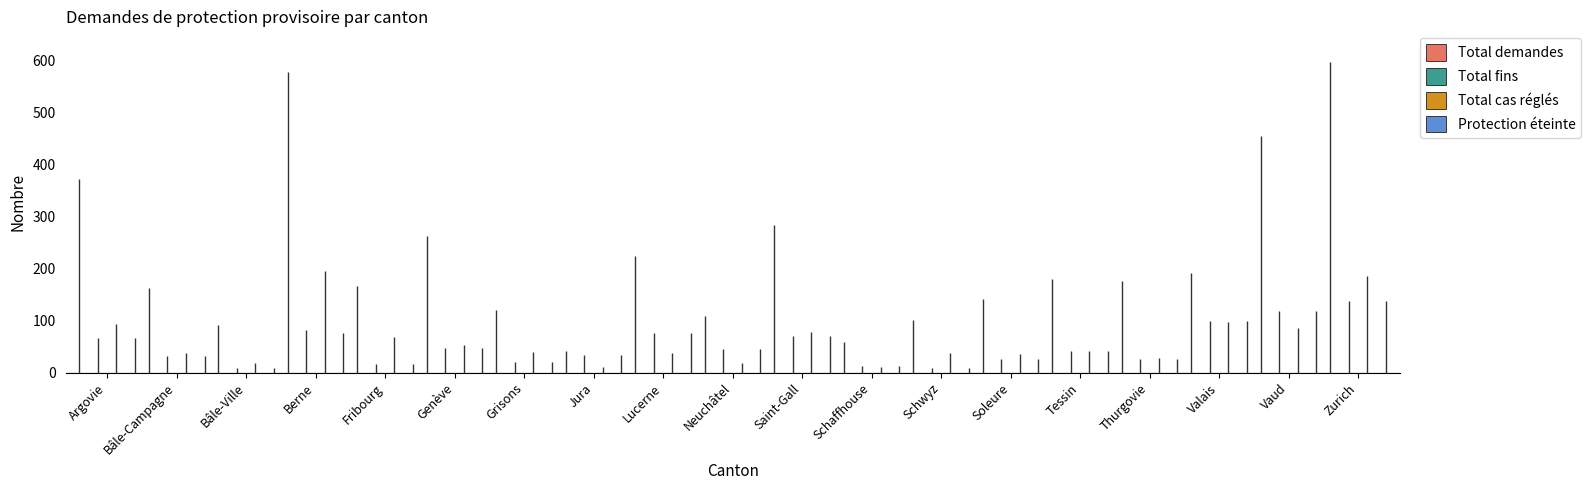

What is the total value across all series at Tessin?

305